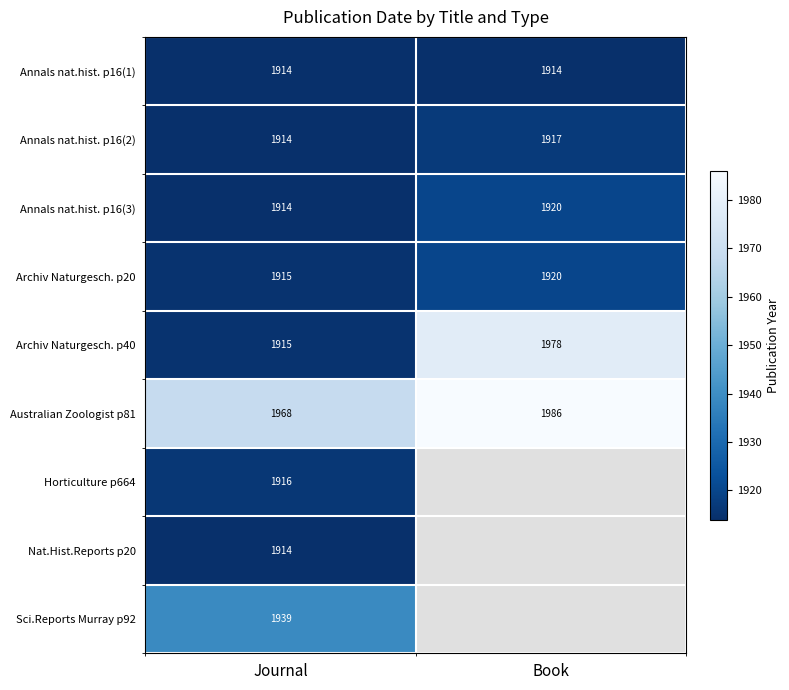

How many distinct data groups are displayed?

9